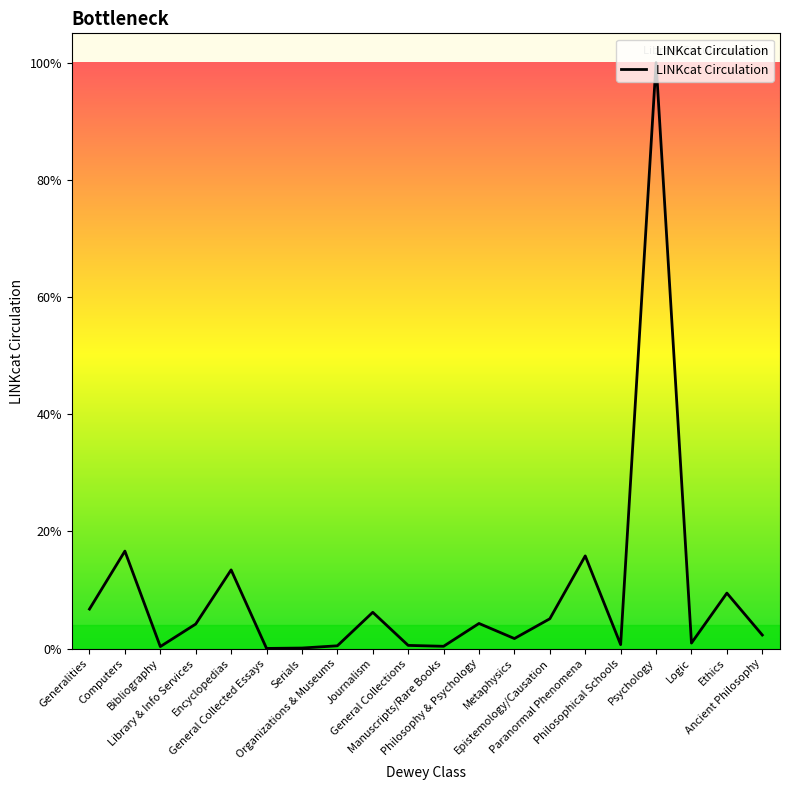

Which has a higher value, Bibliography or Manuscripts/Rare Books?

Manuscripts/Rare Books